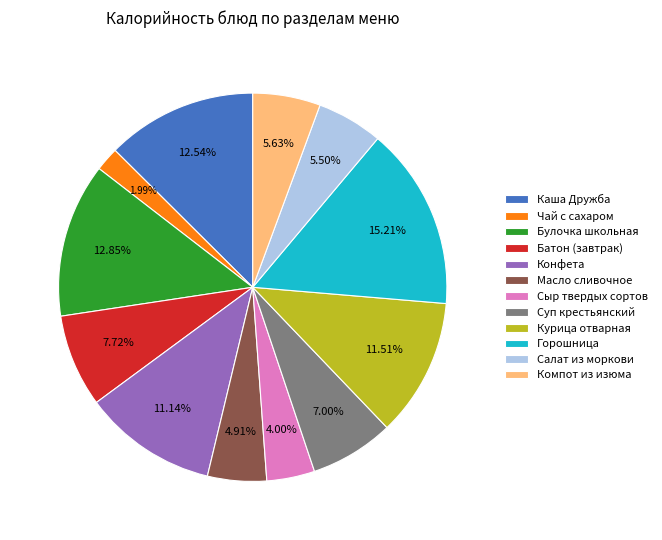

To the nearest percent, what is the average slice percentage?

8%